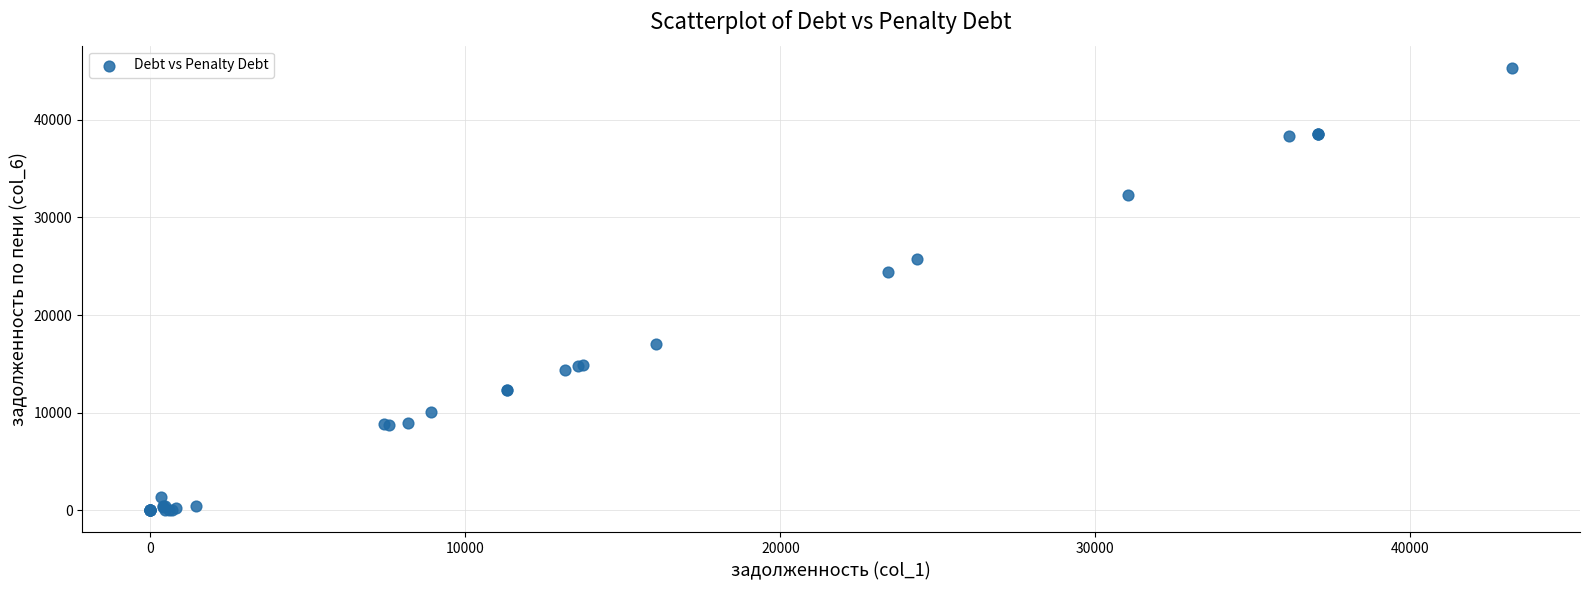

What Y value in the scatter plot is closest to 22662?

24437.5